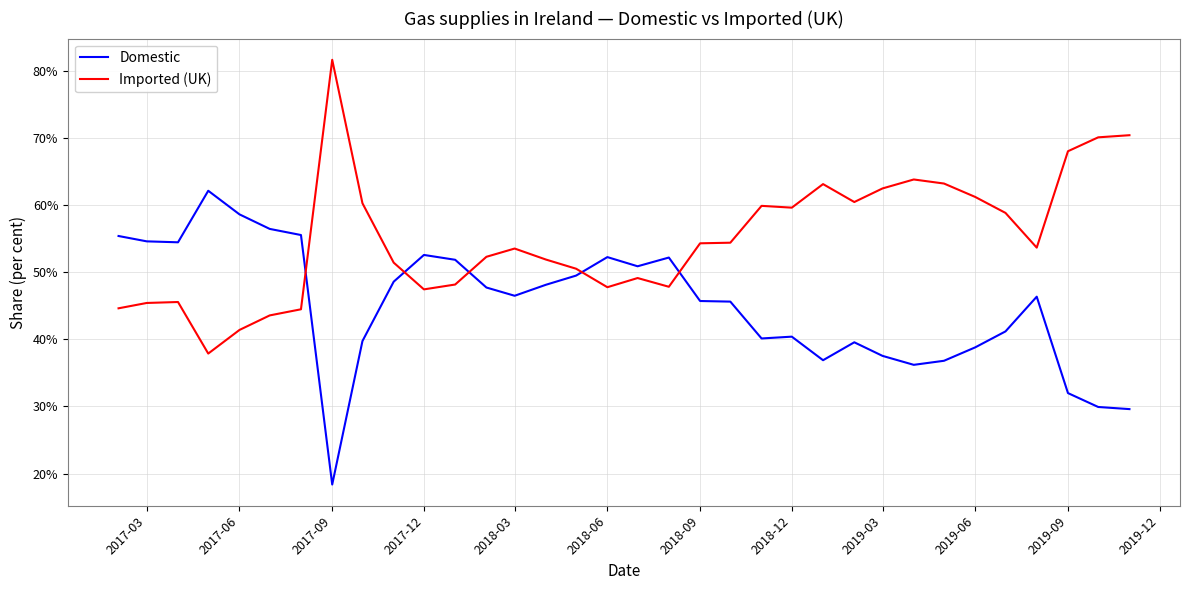

Which series ends up on top after the final intersection of Domestic and Imported (UK)?

Imported (UK)